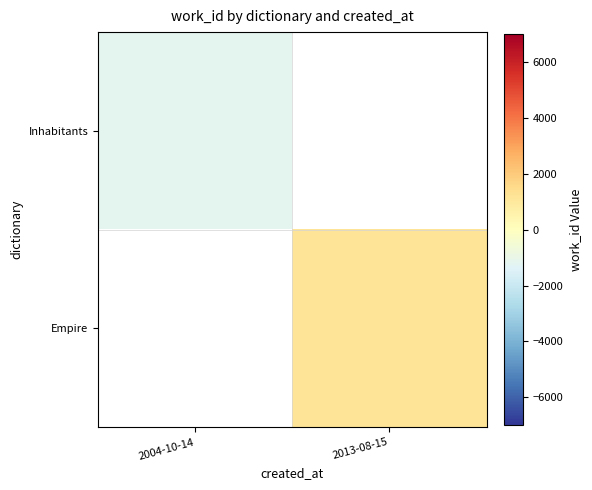

Where is Inhabitants nearest to the value -1182?

2004-10-14